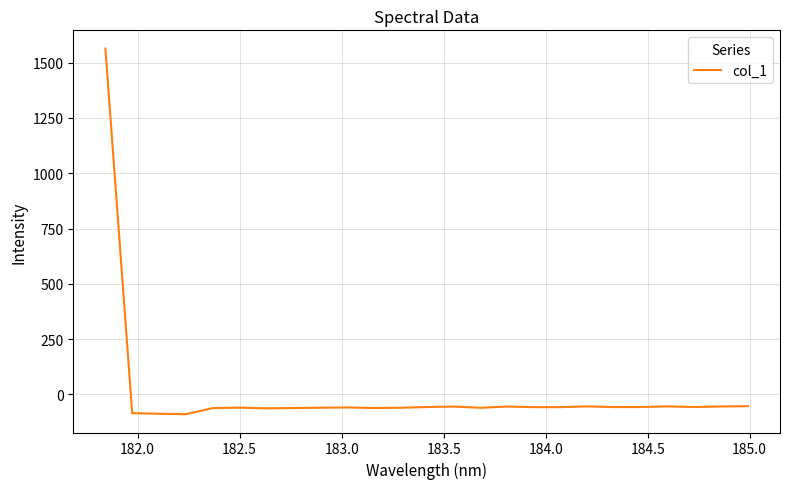

What is the maximum value shown in the chart?

1563.4